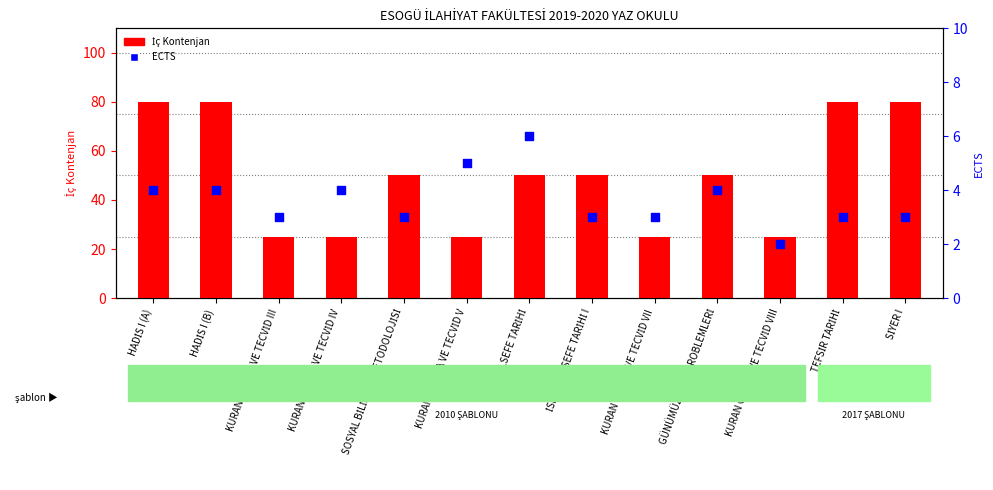

At how many categories does at least one series exceed 75?

4